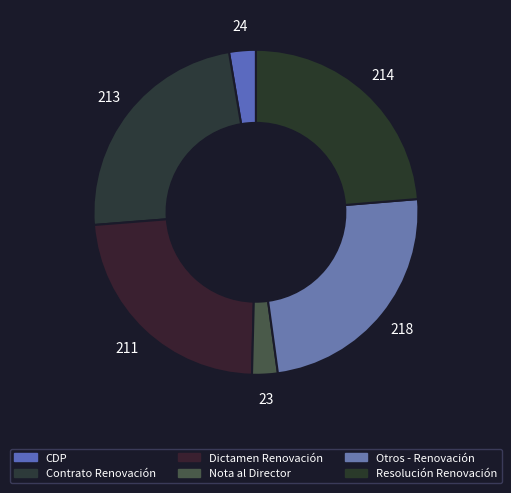

To the nearest percent, what is the difference between the largest and smallest slice percentages?

22%